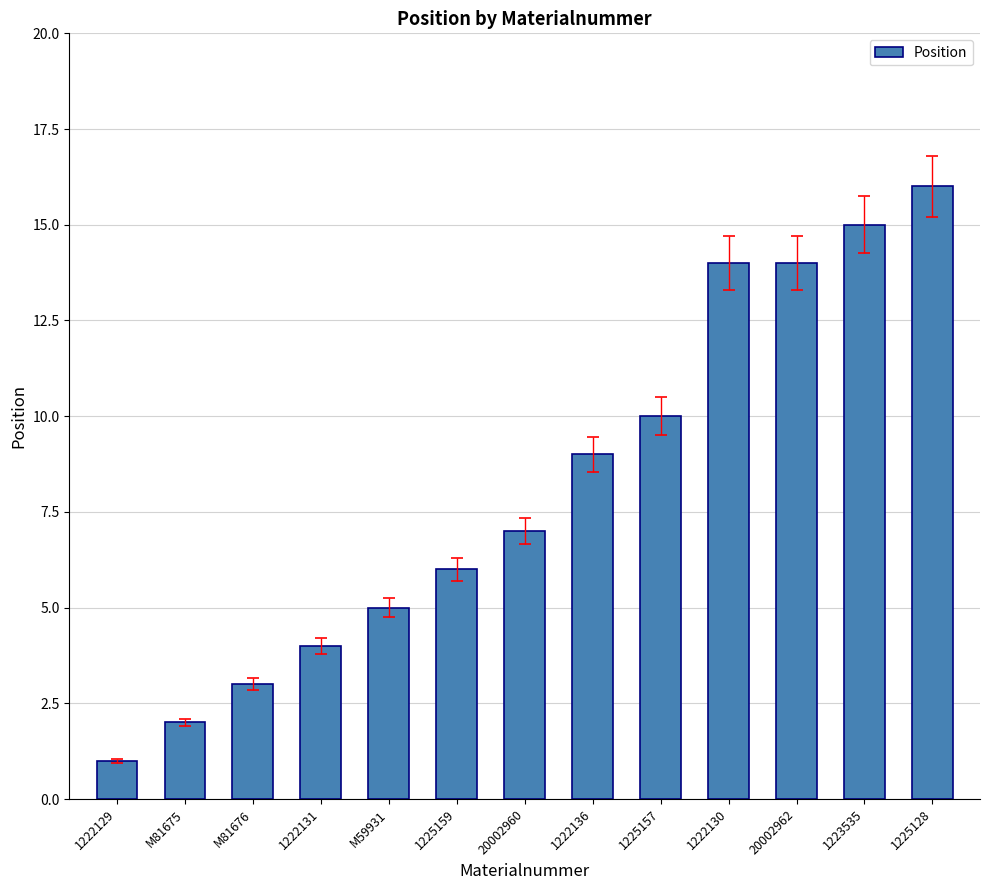

How many bars are there in total?

13